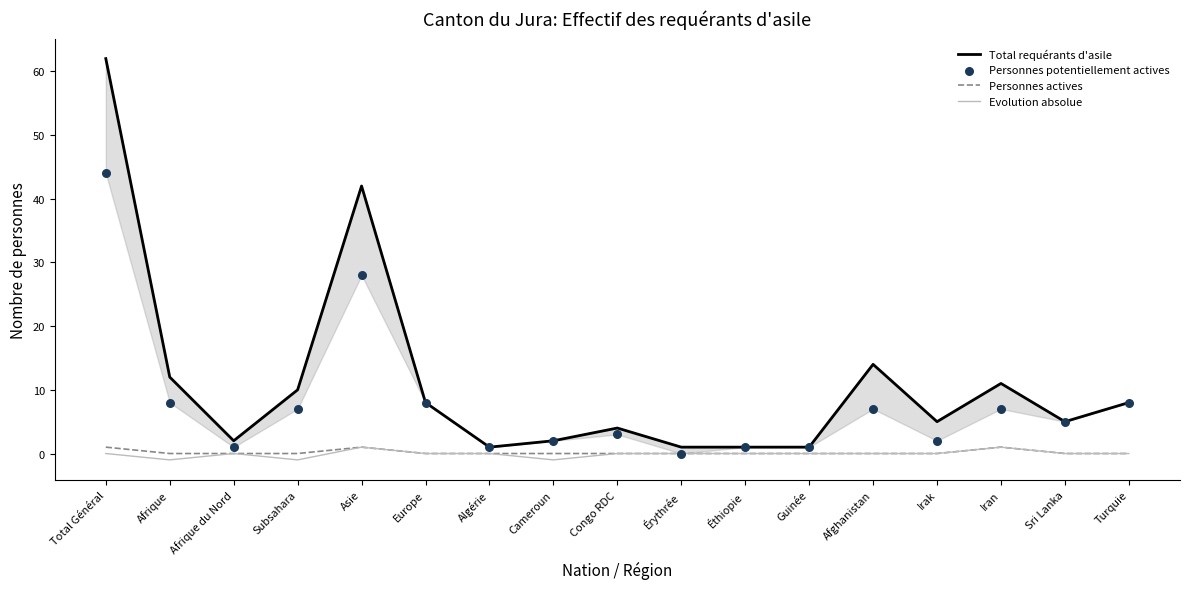

Is the value of Total requérants d'asile at Iran greater than the value of Personnes potentiellement actives at Congo RDC?

Yes